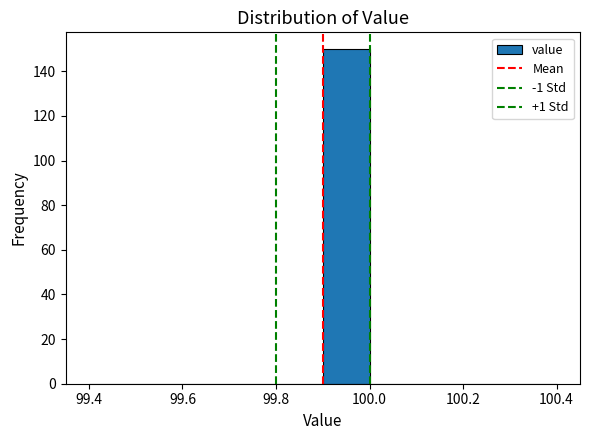

Reading left to right, list every bar in this chart as the range it spans on the x-axis followed by its height. The values are not printed on the chart, so give them approximately, as read against the axis.

99.4 to 99.5: 0
99.5 to 99.6: 0
99.6 to 99.7: 0
99.7 to 99.8: 0
99.8 to 99.9: 0
99.9 to 100.0: 150
100.0 to 100.1: 0
100.1 to 100.2: 0
100.2 to 100.3: 0
100.3 to 100.4: 0